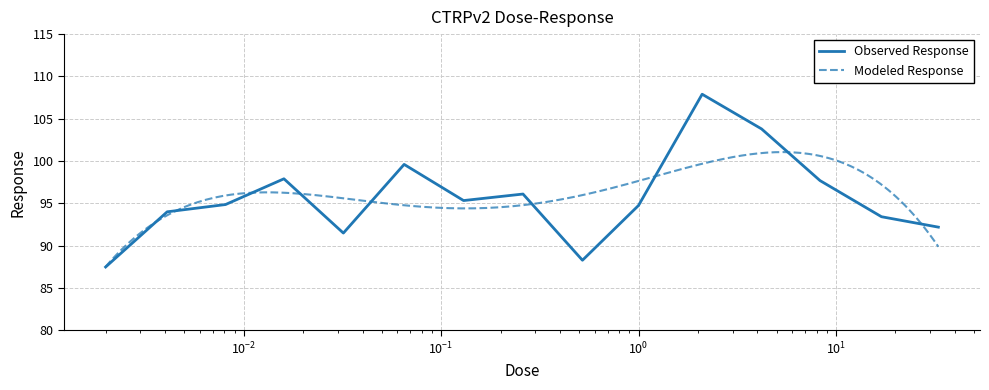

Reading left to right, list all the values displayed in this chart.

87.5	94.0	94.9	97.9	91.5	99.6	95.3	96.1	88.3	94.8	107.9	103.8	97.7	93.4	92.2